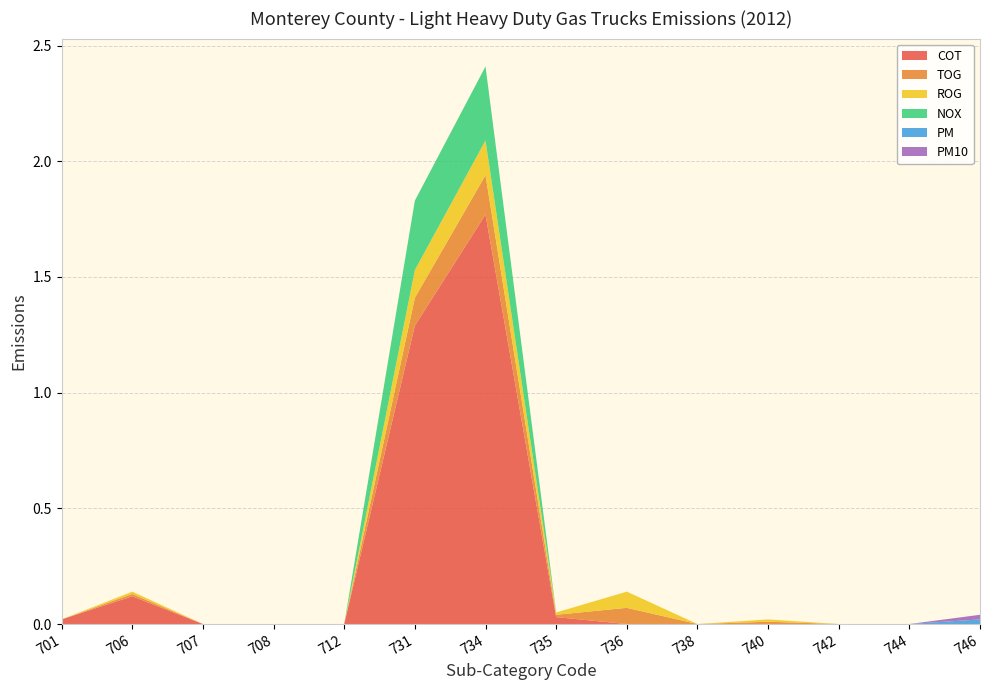

Reading left to right, extract all data points from this chart.

COT: 701=0.0	706=0.1	707=0.0	708=0.0	712=0.0	731=1.3	734=1.8	735=0.0	736=0.0	738=0.0	740=0.0	742=0.0	744=0.0	746=0.0
TOG: 701=0.0	706=0.0	707=0.0	708=0.0	712=0.0	731=0.1	734=0.2	735=0.0	736=0.1	738=0.0	740=0.0	742=0.0	744=0.0	746=0.0
ROG: 701=0.0	706=0.0	707=0.0	708=0.0	712=0.0	731=0.1	734=0.1	735=0.0	736=0.1	738=0.0	740=0.0	742=0.0	744=0.0	746=0.0
NOX: 701=0.0	706=0.0	707=0.0	708=0.0	712=0.0	731=0.3	734=0.3	735=0.0	736=0.0	738=0.0	740=0.0	742=0.0	744=0.0	746=0.0
PM: 701=0.0	706=0.0	707=0.0	708=0.0	712=0.0	731=0.0	734=0.0	735=0.0	736=0.0	738=0.0	740=0.0	742=0.0	744=0.0	746=0.0
PM10: 701=0.0	706=0.0	707=0.0	708=0.0	712=0.0	731=0.0	734=0.0	735=0.0	736=0.0	738=0.0	740=0.0	742=0.0	744=0.0	746=0.0